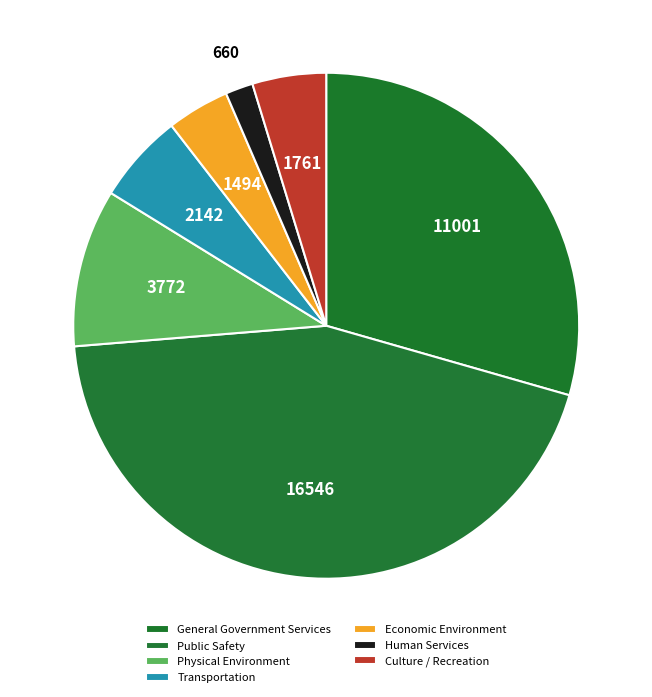

Count the number of slices in the pie.

7